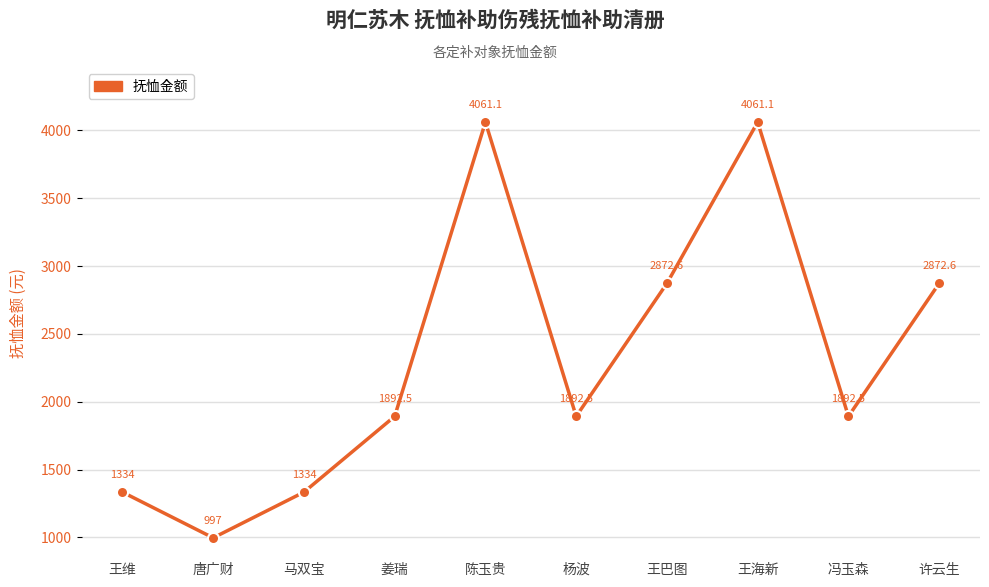

Where does the data first go above 1892?

姜瑞